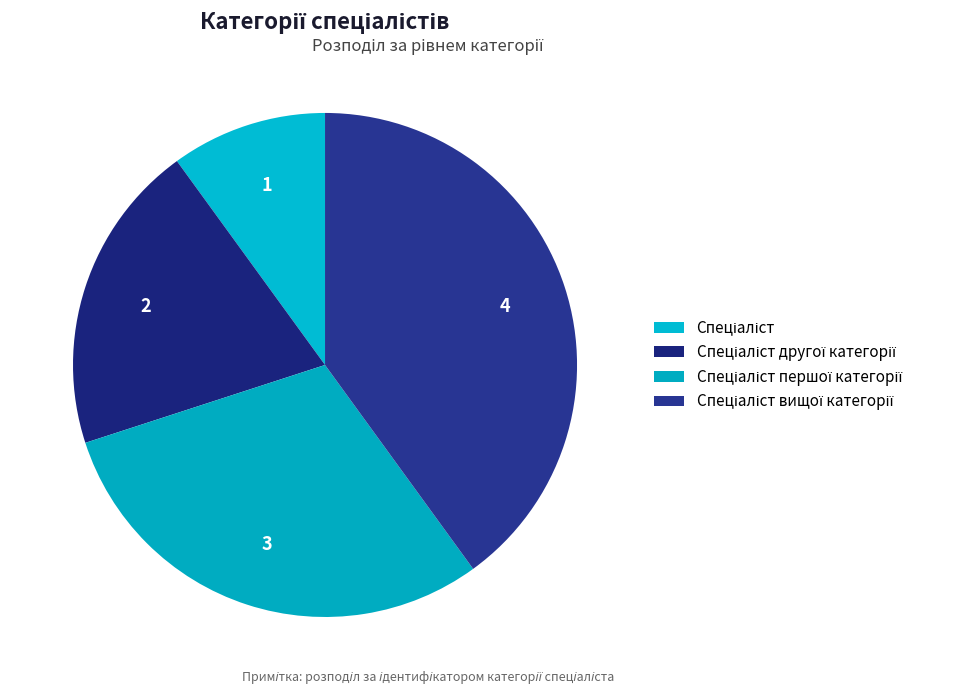

Does Спеціаліст другої категорії account for over 50% of the chart?

No